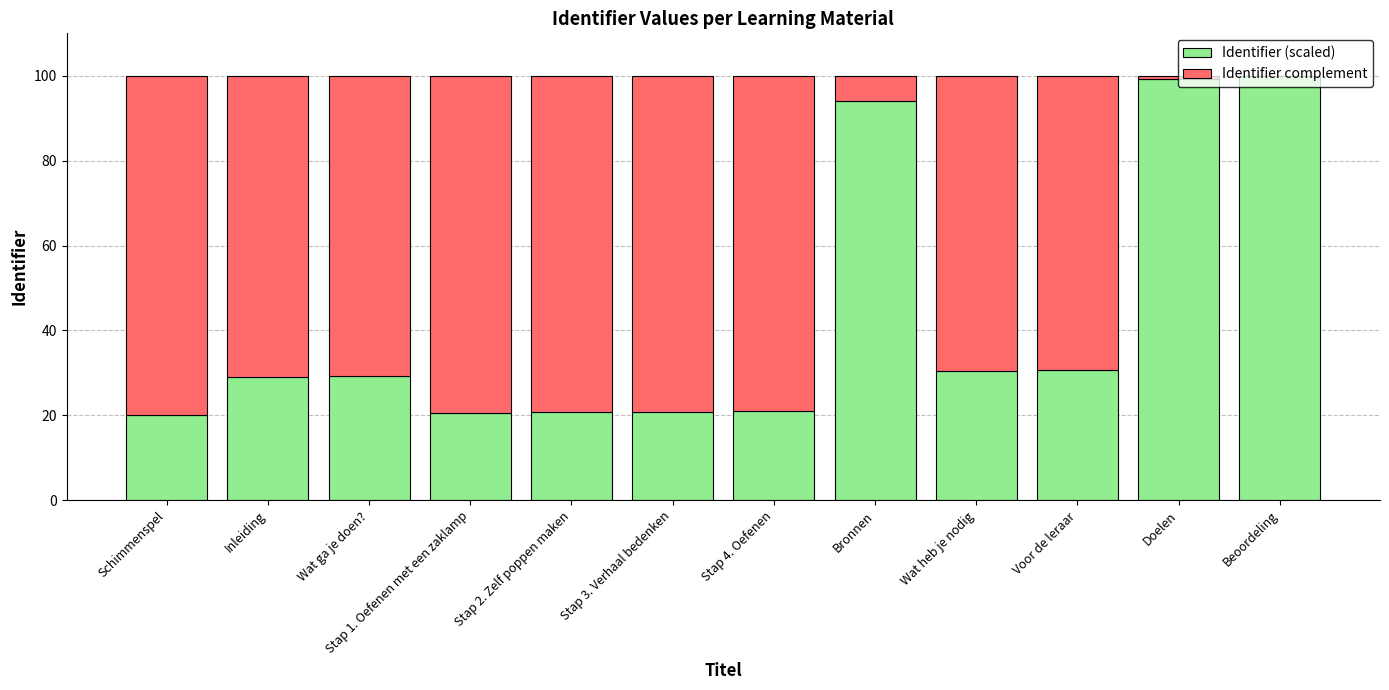

What are all the series names shown in the legend?

Identifier (scaled), Identifier complement